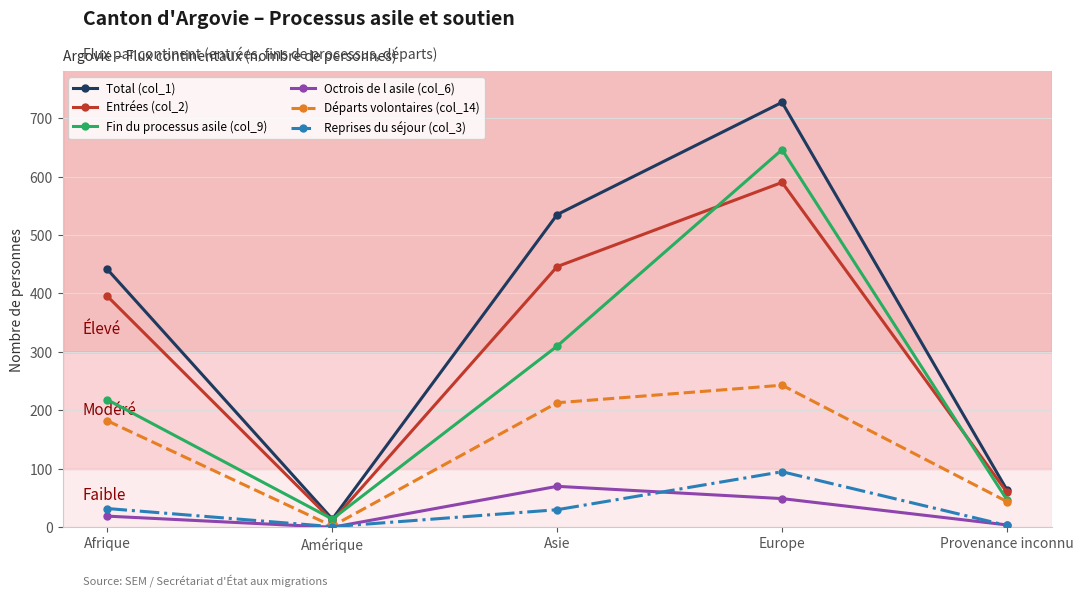

At which category does Reprises du séjour (col_3) reach its first local valley?

Amérique